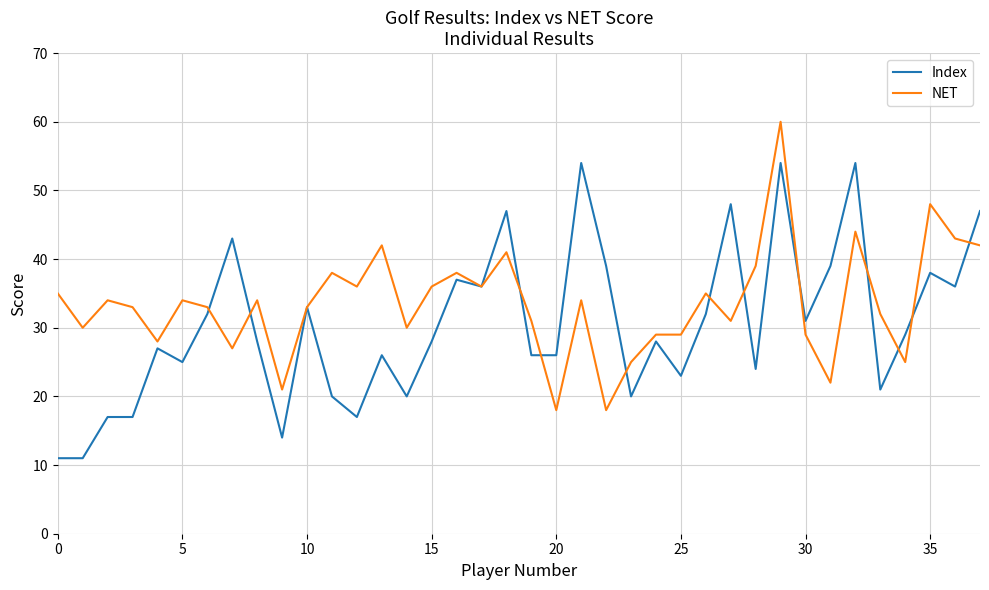

Rank the series by their maximum value, from highest to lowest.

NET, Index